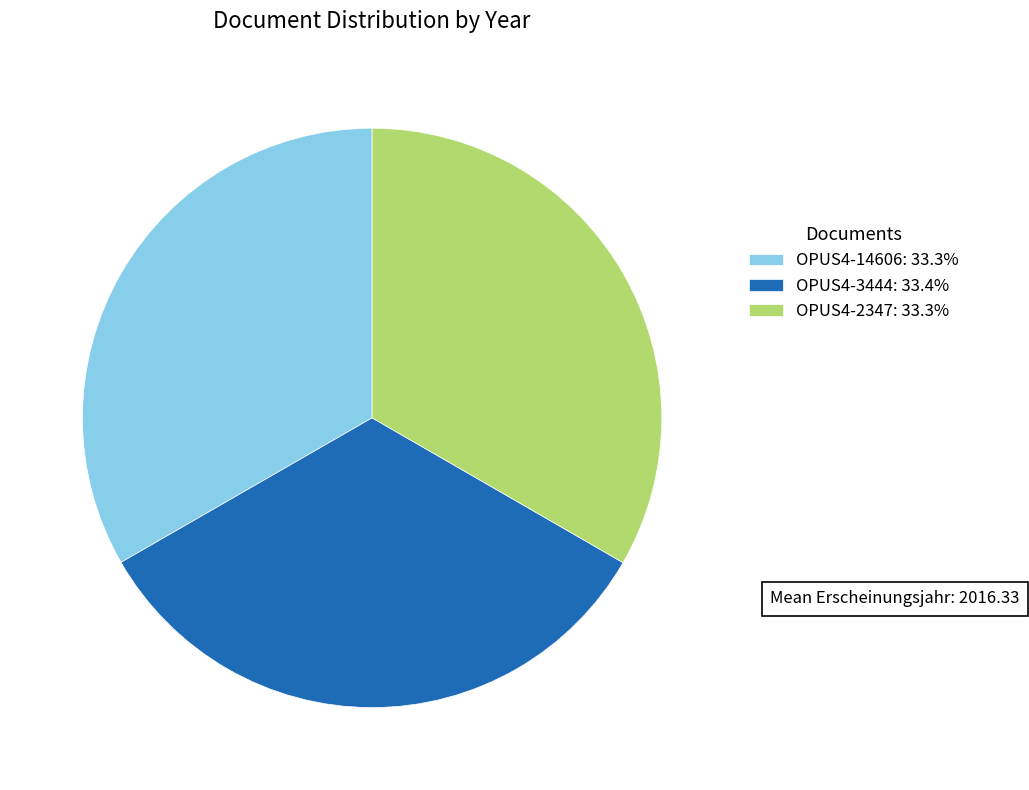

Is it true that OPUS4-3444 is 39% of the pie?

False